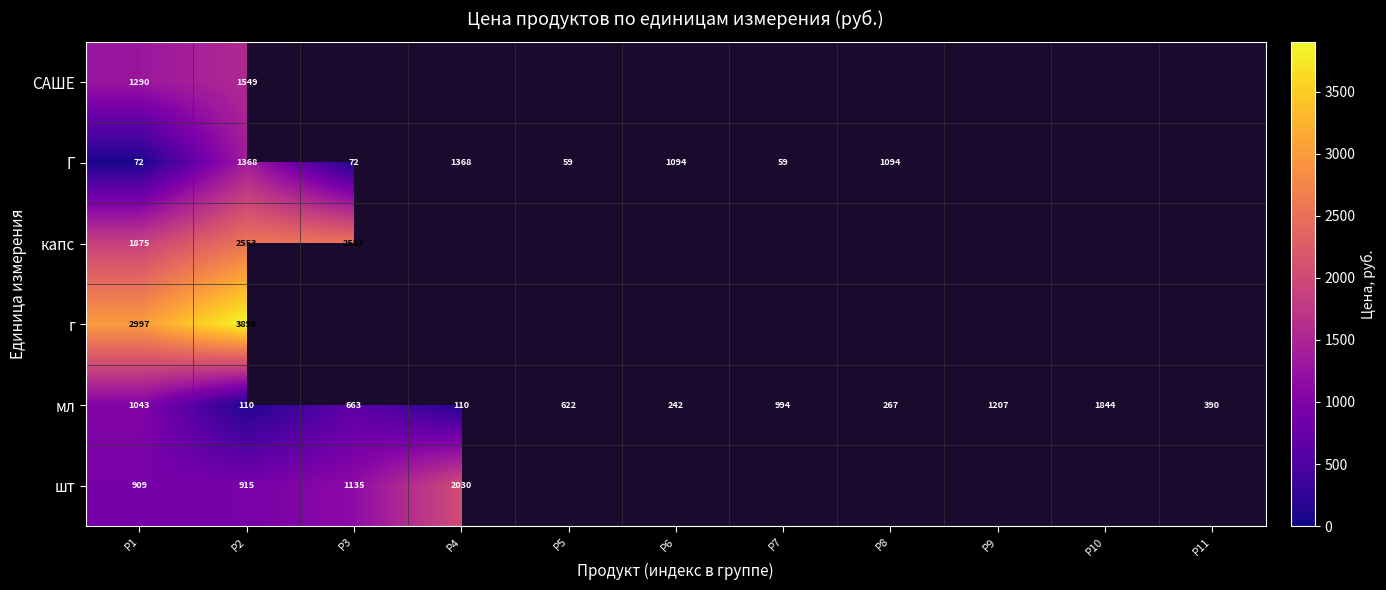

What is the sum of the мл values at P1 and P11?

1433